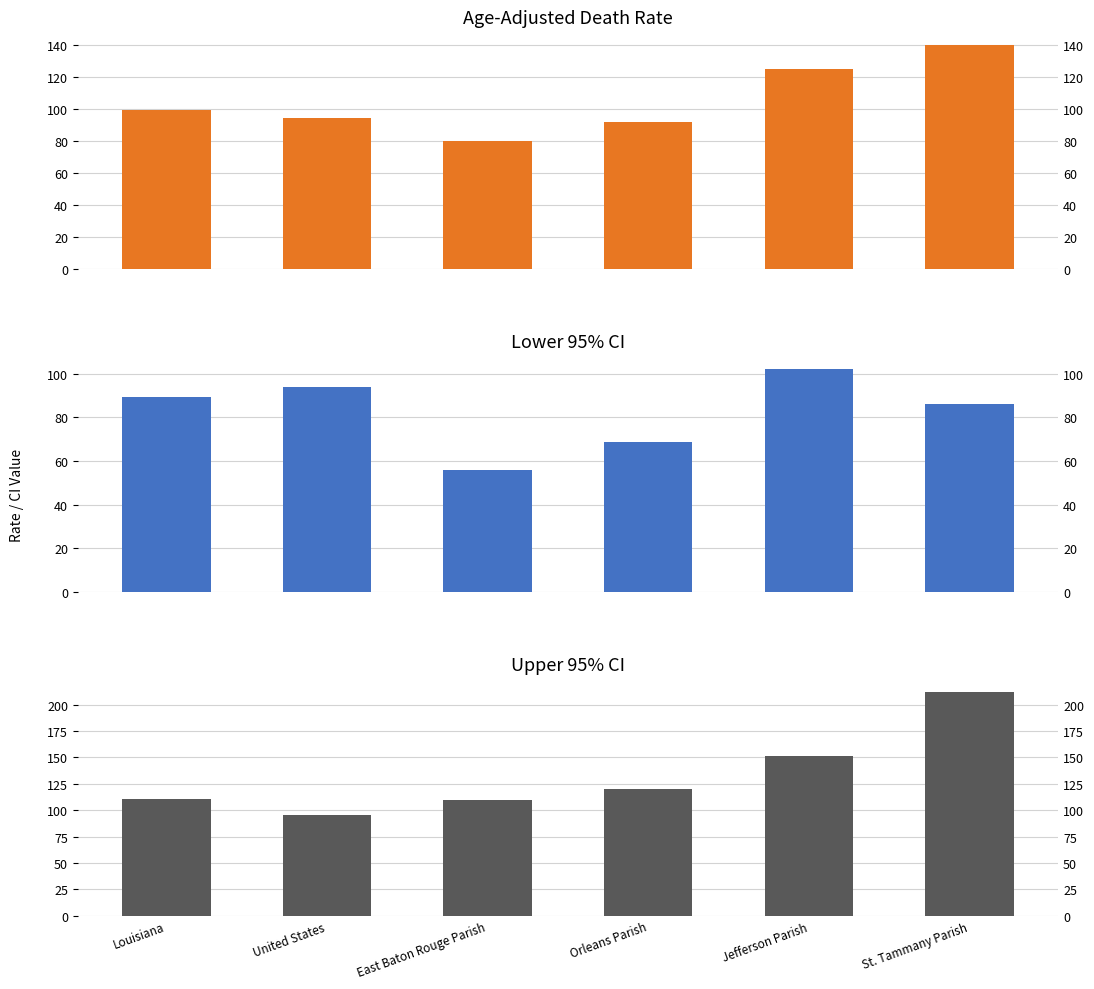

What is the greatest value displayed?

211.8